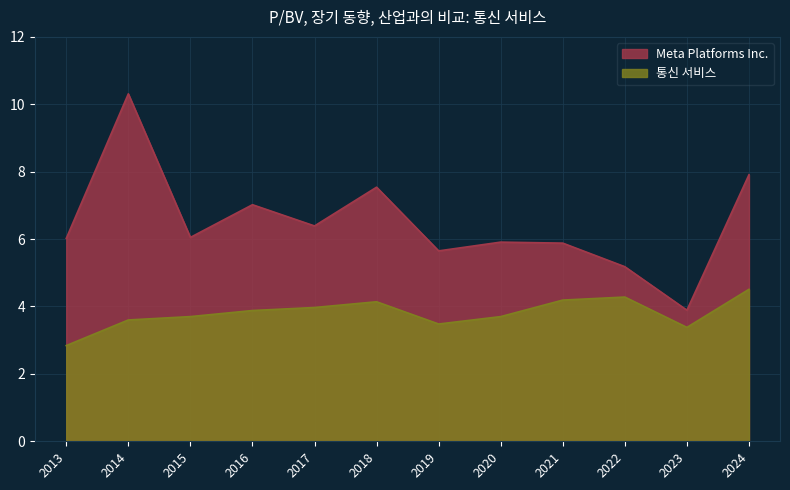

In Meta Platforms Inc., how many points are higher than both neighbors (excluding endpoints)?

4